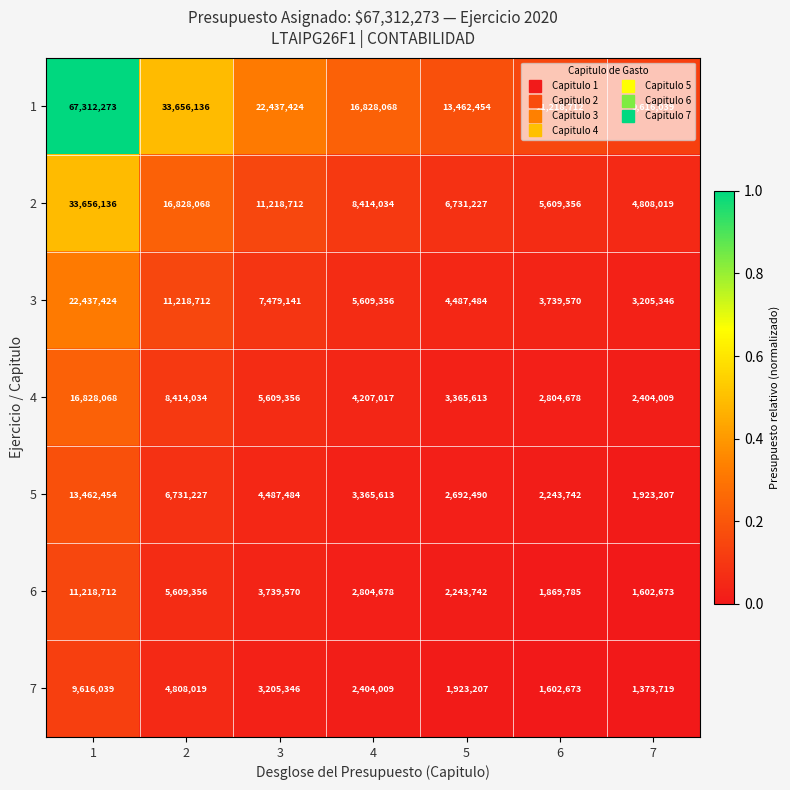

The 5 series shows 2243742 at 6. True or false?

True